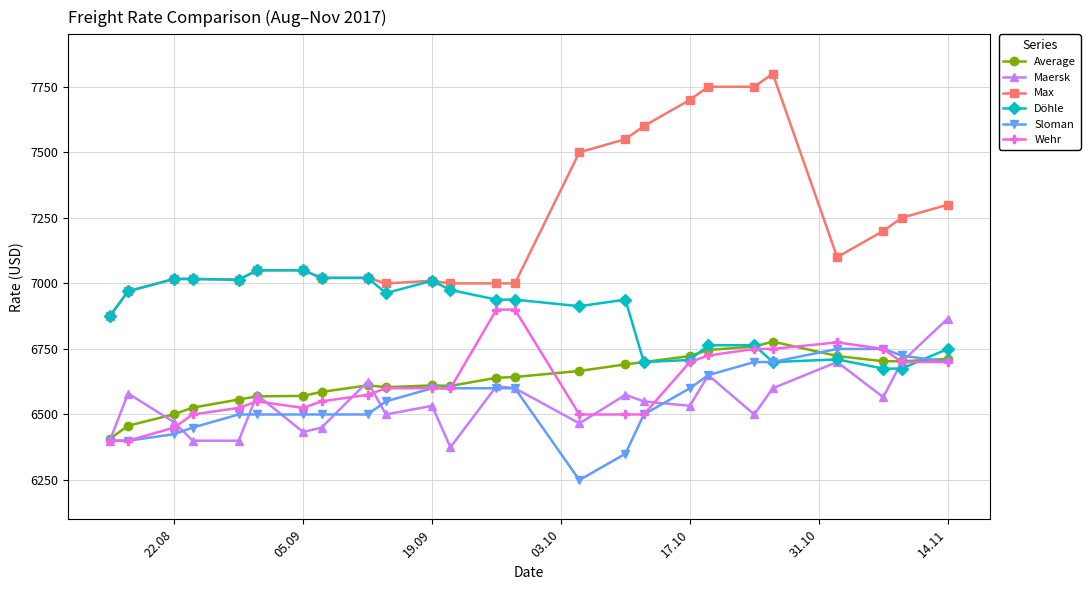

Which series has the widest spread of values?

Max